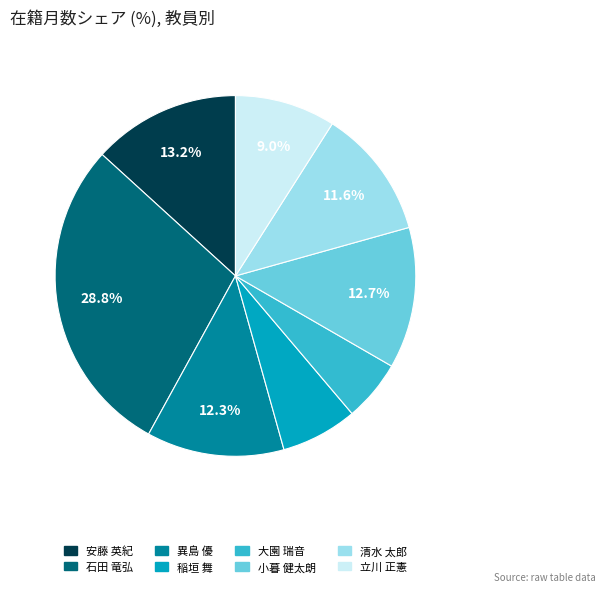

What is the smallest slice in the pie chart?

大園 瑞音